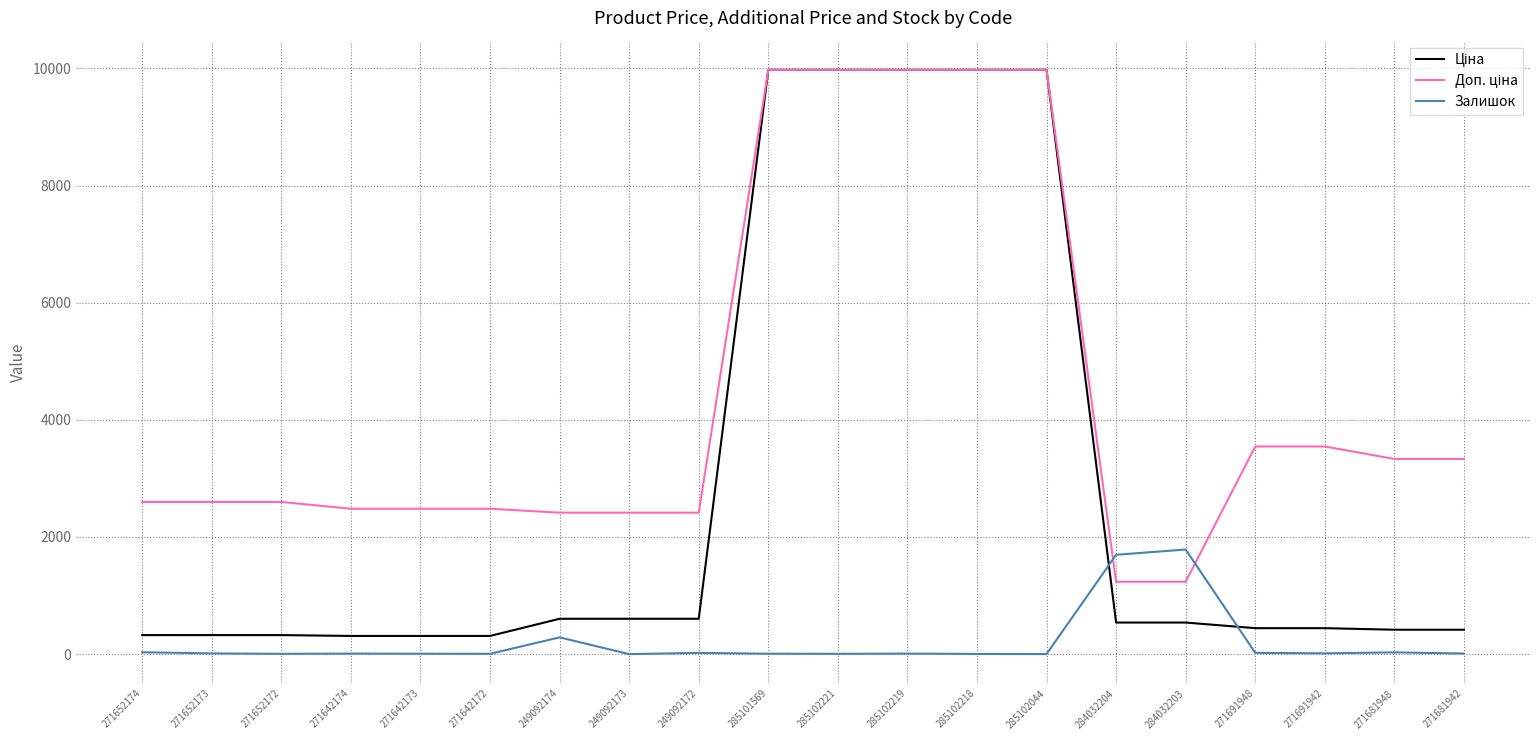

What is the maximum value shown in the chart?

9975.0